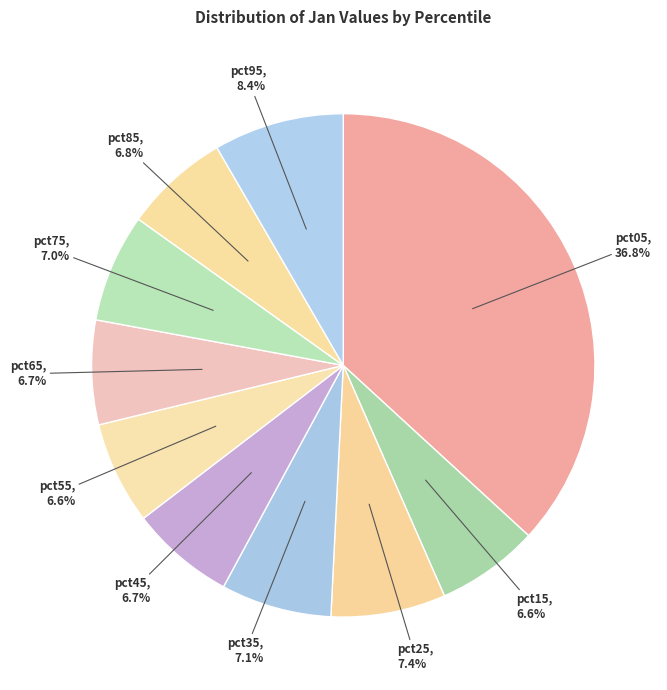

Count the number of slices in the pie.

10